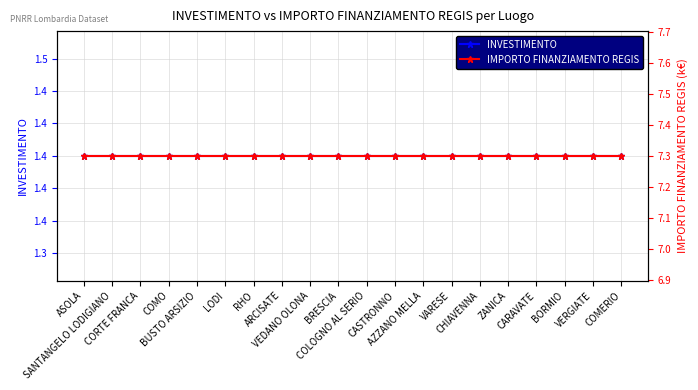

Is the value of INVESTIMENTO at CASTRONNO greater than the value of IMPORTO FINANZIAMENTO REGIS at ASOLA?

No